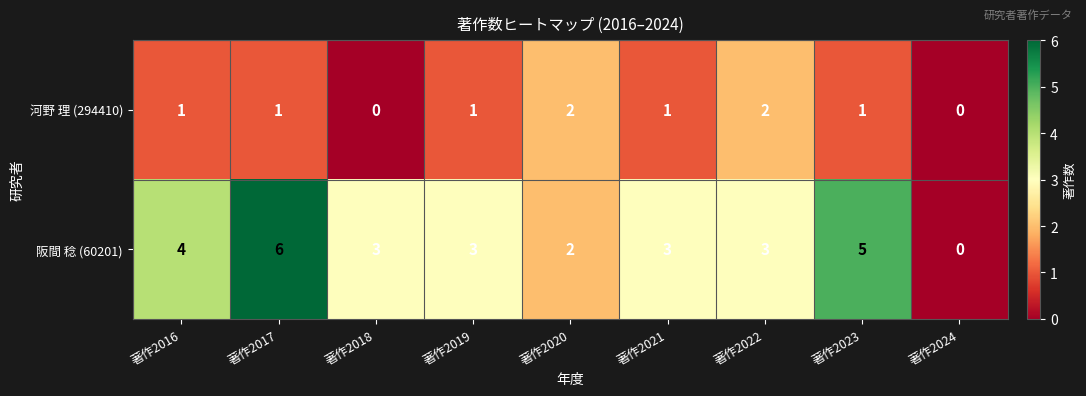

Reading left to right, extract all data points from this chart.

河野 理 (294410): 著作2016=1	著作2017=1	著作2018=0	著作2019=1	著作2020=2	著作2021=1	著作2022=2	著作2023=1	著作2024=0
阪間 稔 (60201): 著作2016=4	著作2017=6	著作2018=3	著作2019=3	著作2020=2	著作2021=3	著作2022=3	著作2023=5	著作2024=0